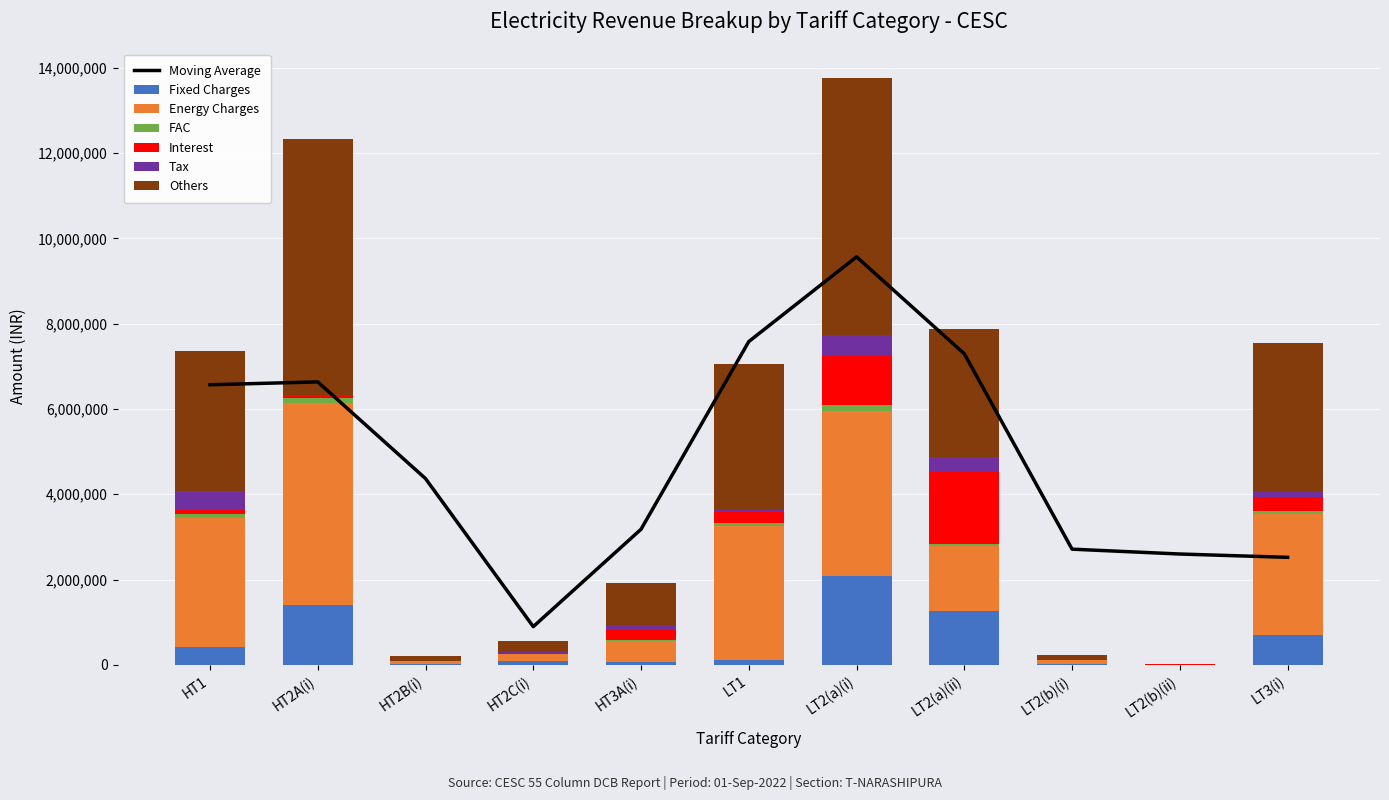

Which series has the largest total across all categories?

Others